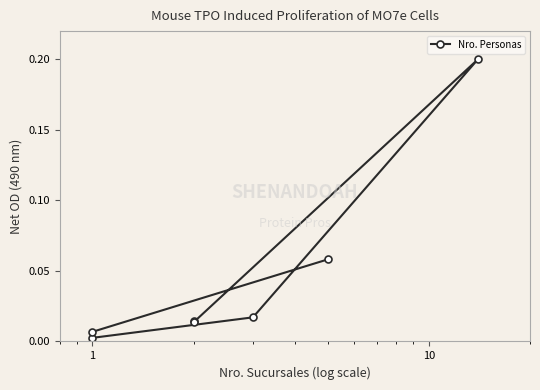

True or false: the data shows 0.0 at 0.01.

False